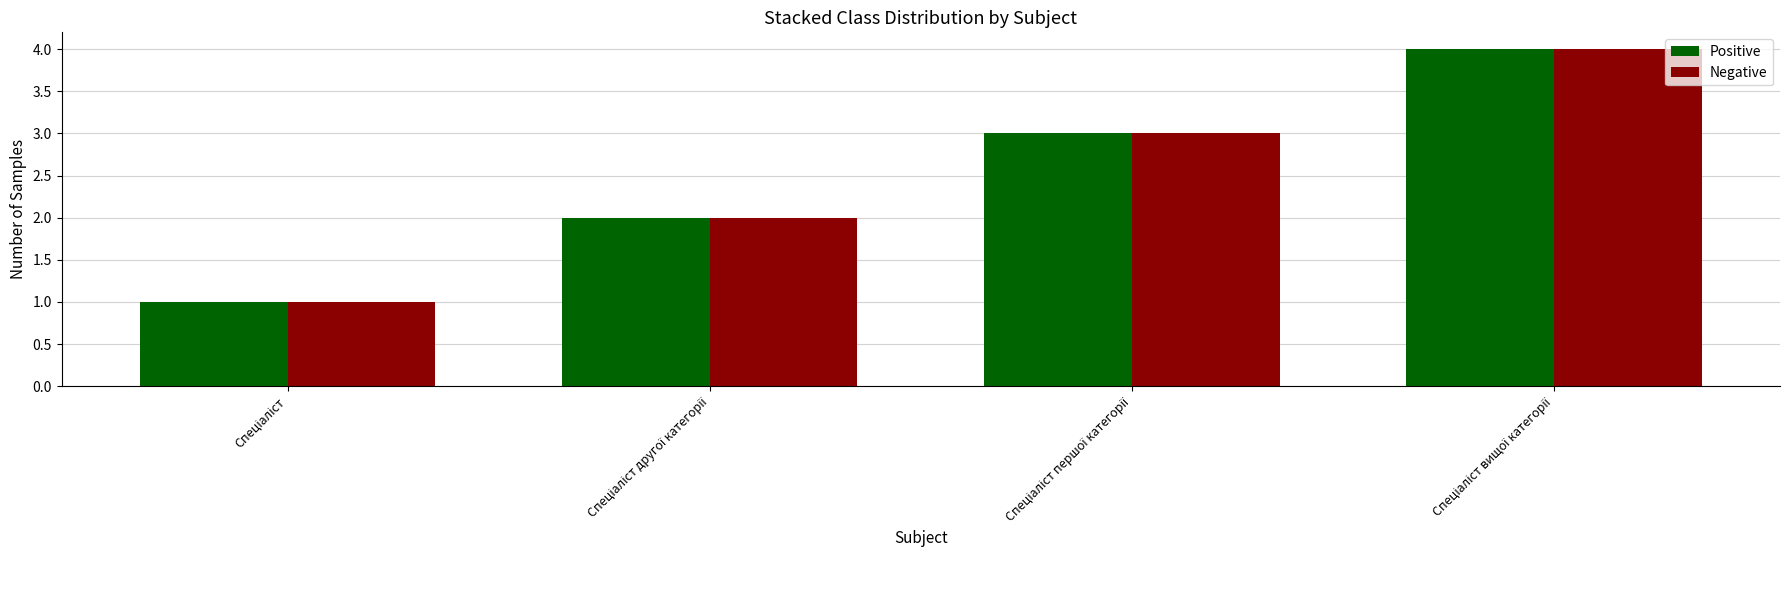

What are all the series names shown in the legend?

Positive, Negative